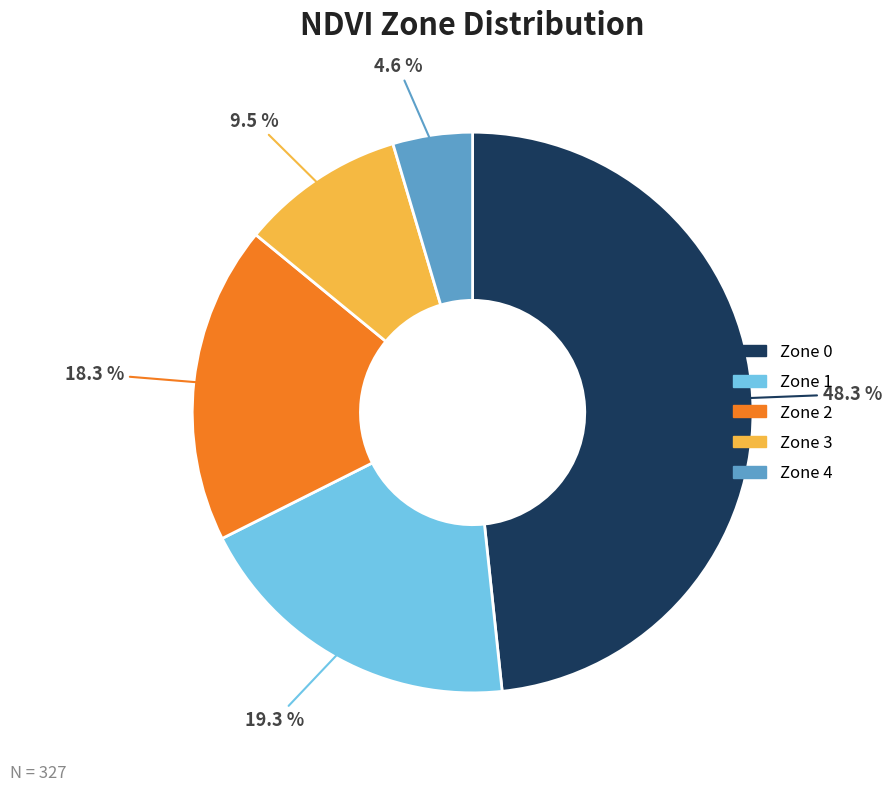

Is there a majority slice in this chart?

No